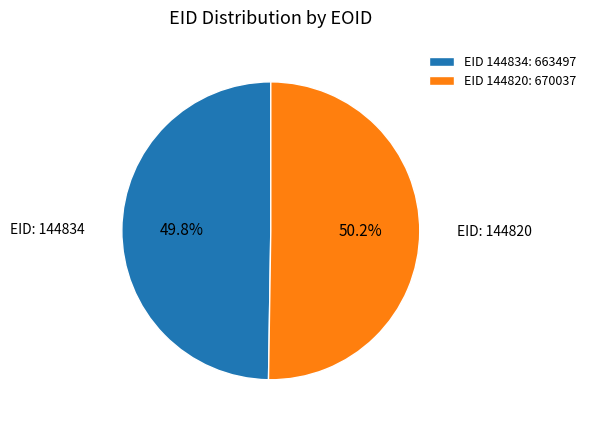

Combined, do EID 144820: 670037 and EID 144834: 663497 account for over 50%?

Yes